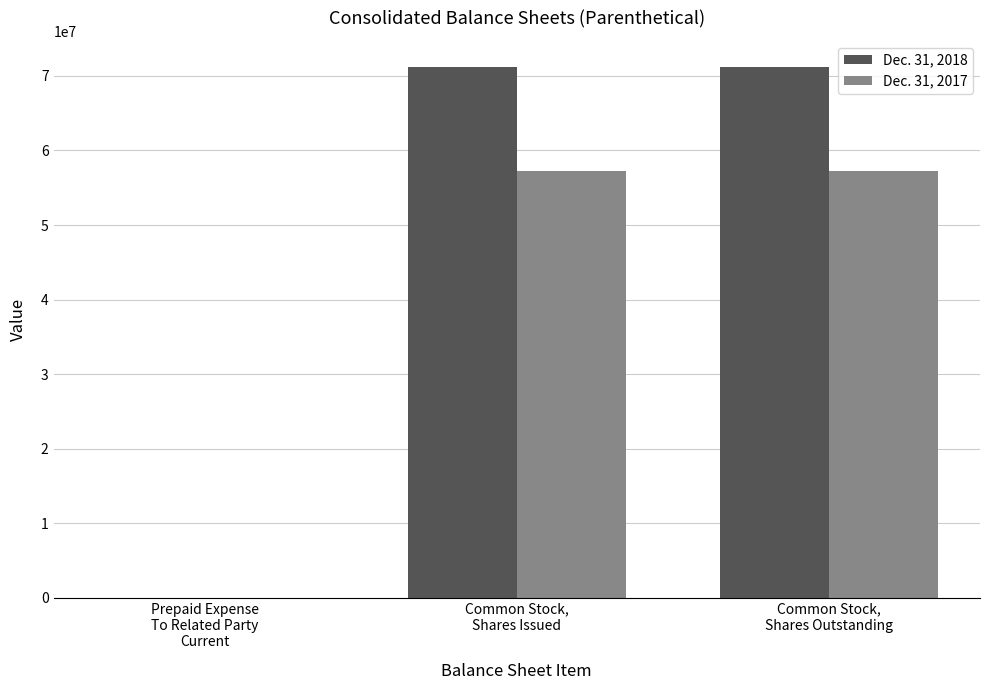

What is the maximum value shown in the chart?

71139402